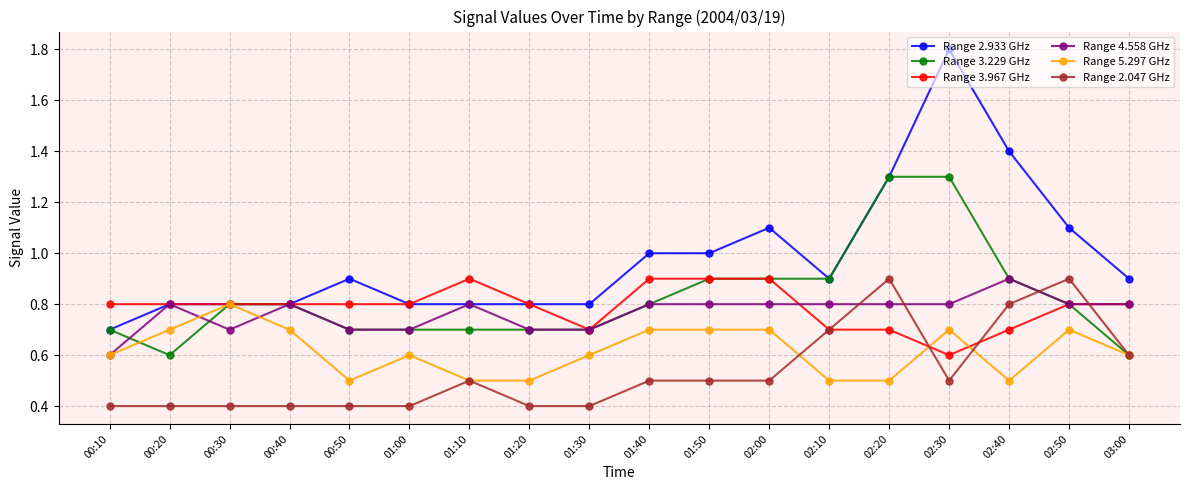

The Range 5.297 GHz series shows 0.4 at 03:00. True or false?

False